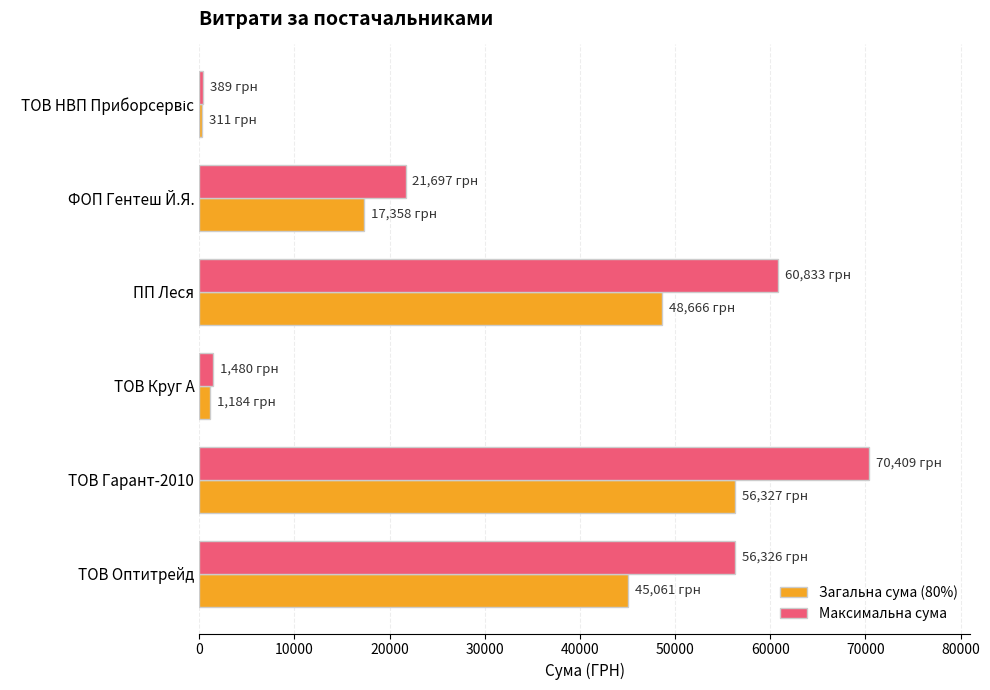

What is the average value of the Загальна сума (80%) series?

28151.2